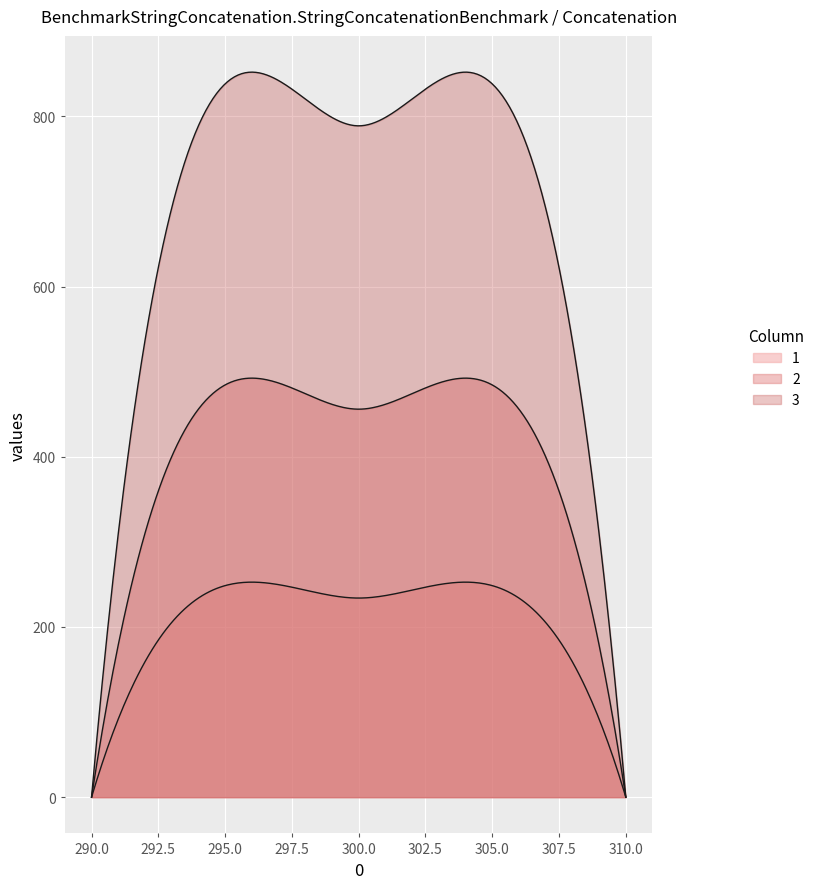

What is the value of the 3 point at the 3rd from the left?

789